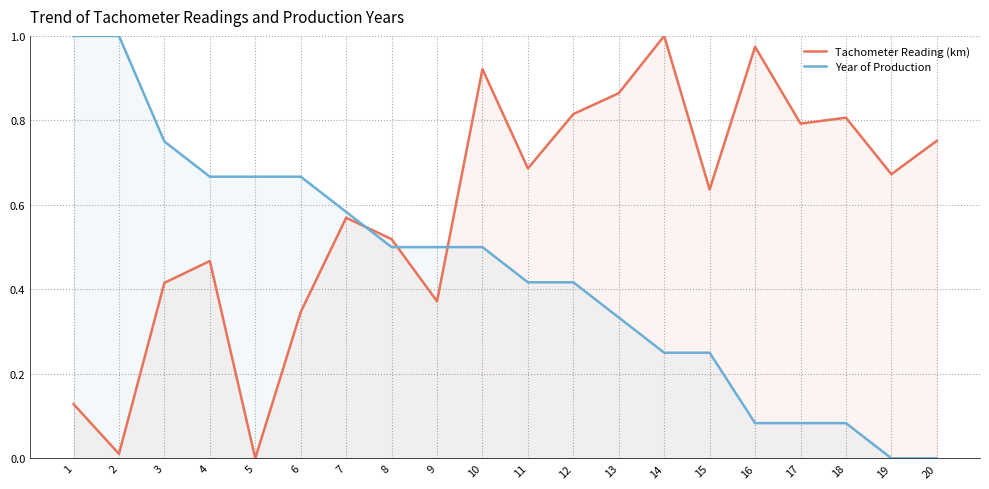

Is it true that Tachometer Reading (km) equals 0.8 at 15?

False